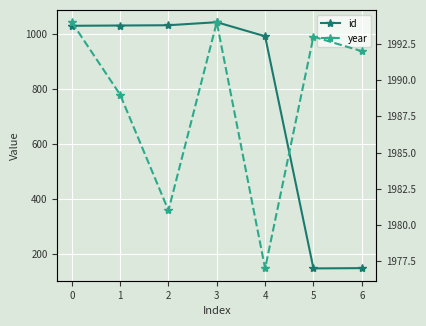

True or false: id and year cross at least once.

False